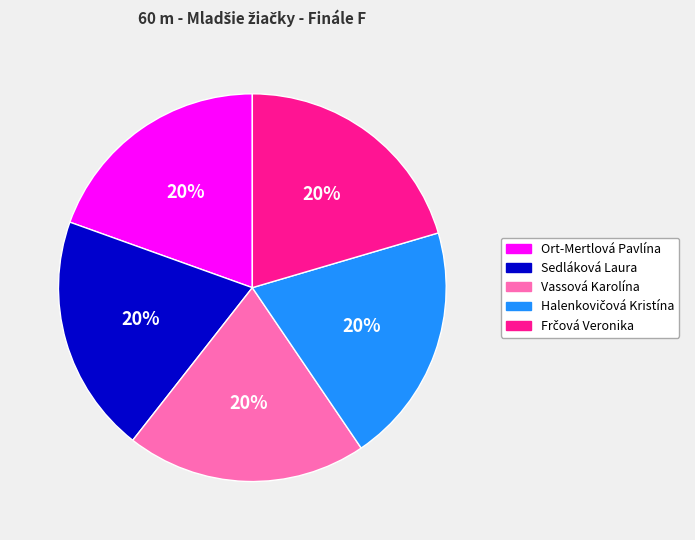

True or false: Sedláková Laura accounts for 14% of the total.

False